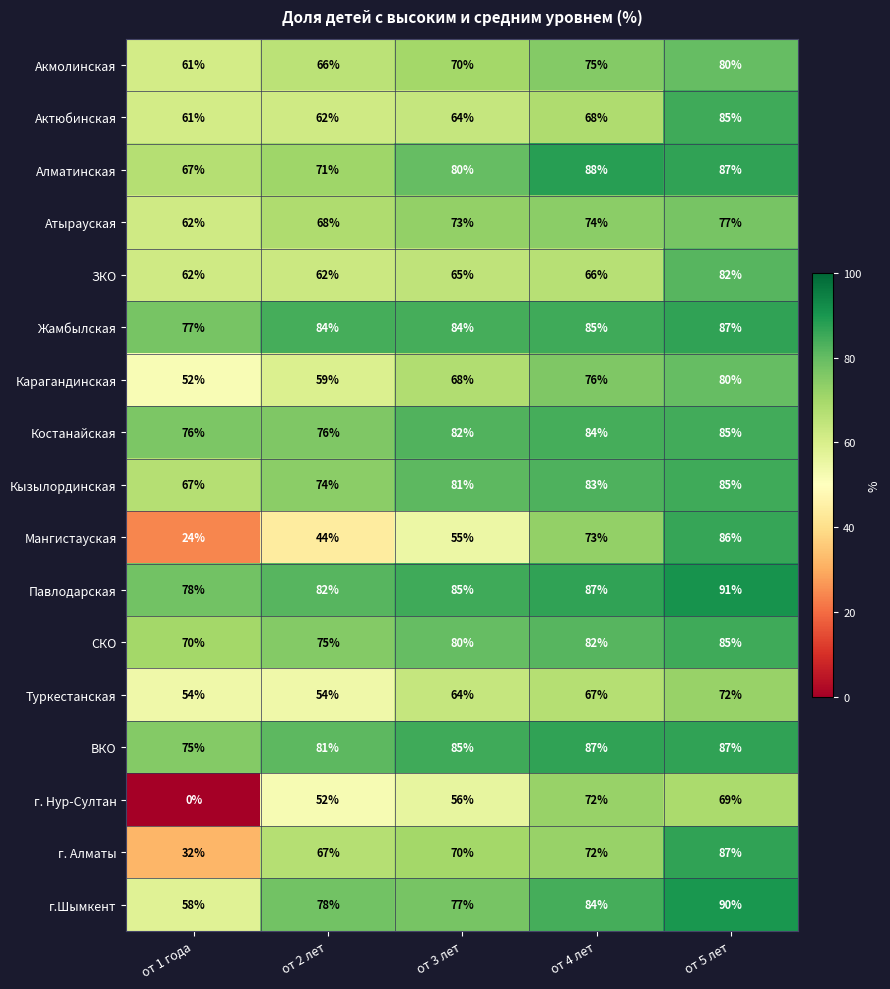

Count the number of data series in this chart.

17